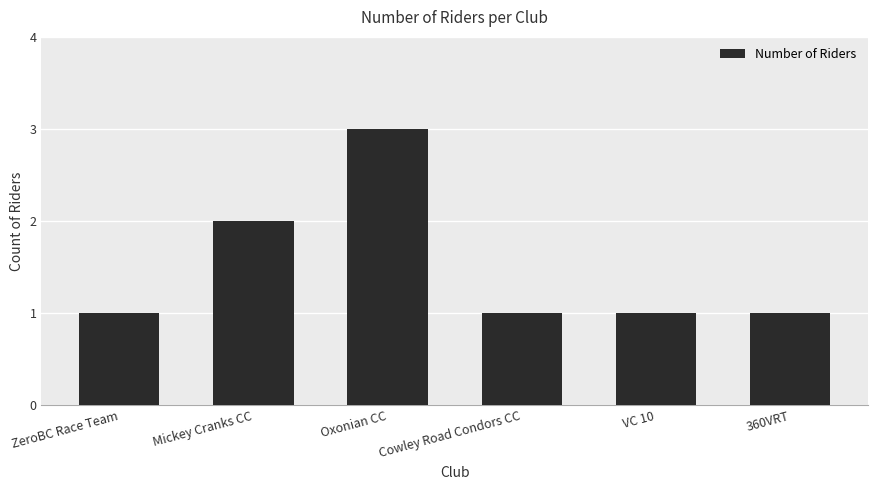

How many categories are shown in the chart?

6